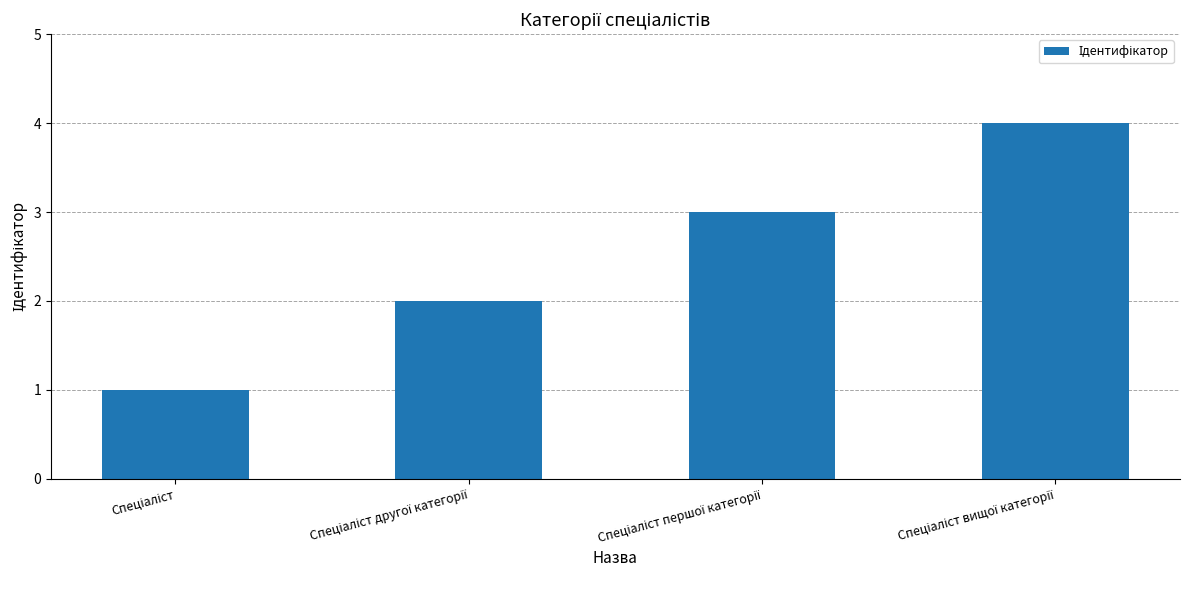

What is the greatest value displayed?

4